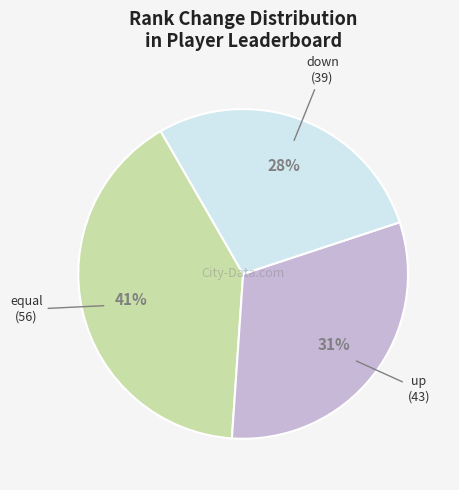

To the nearest percent, what is the average slice percentage?

33%